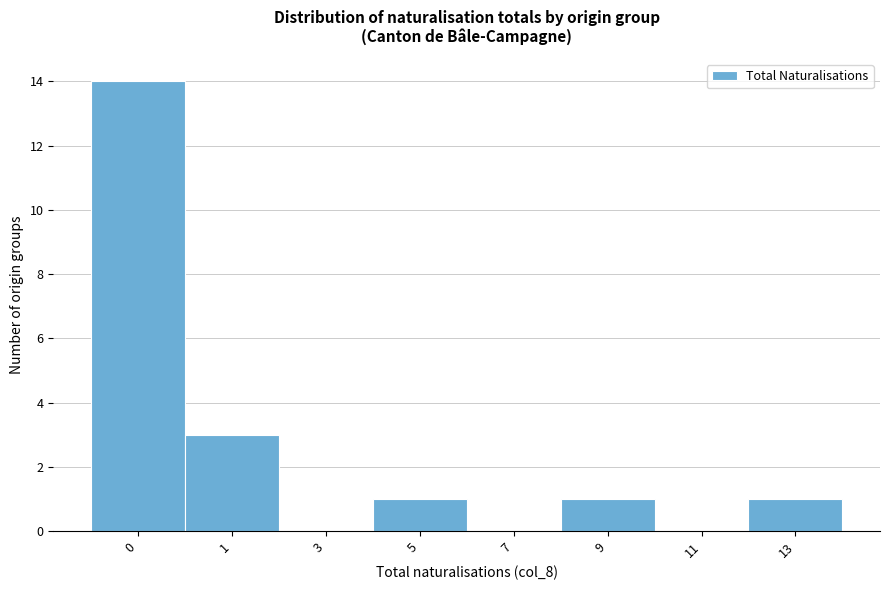

Reading right to left, what are all the values shown in this chart?

13=1	11=0	9=1	7=0	5=1	3=0	1=3	0=14